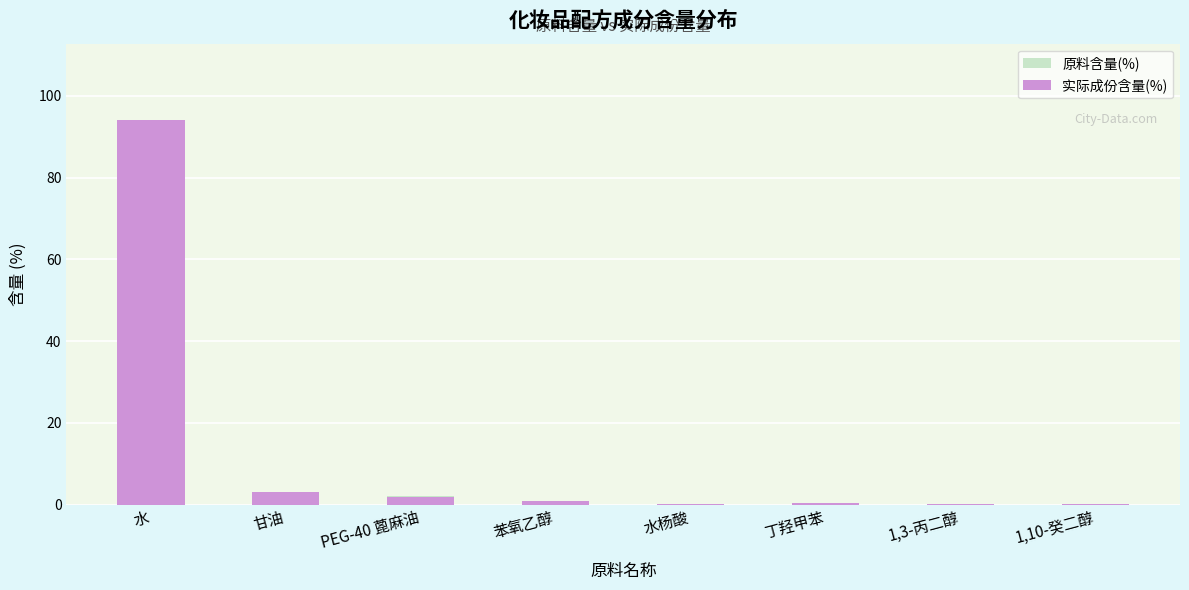

What is the total value across all series at 1,10-癸二醇?

0.2